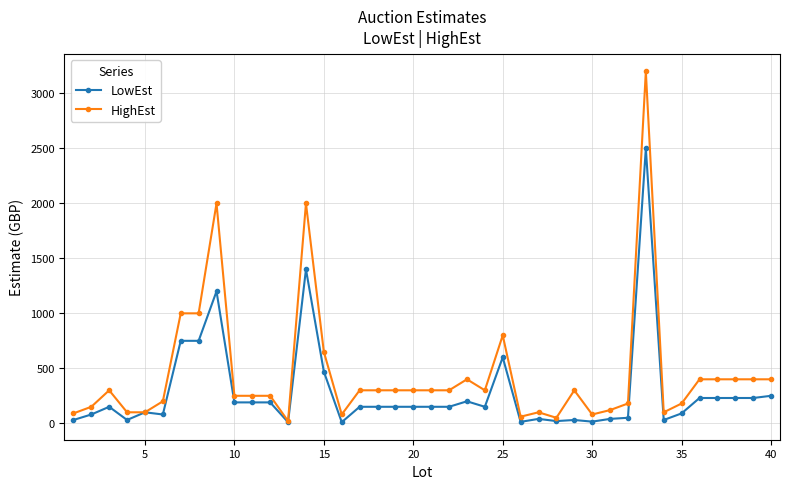

Which series has the widest spread of values?

HighEst